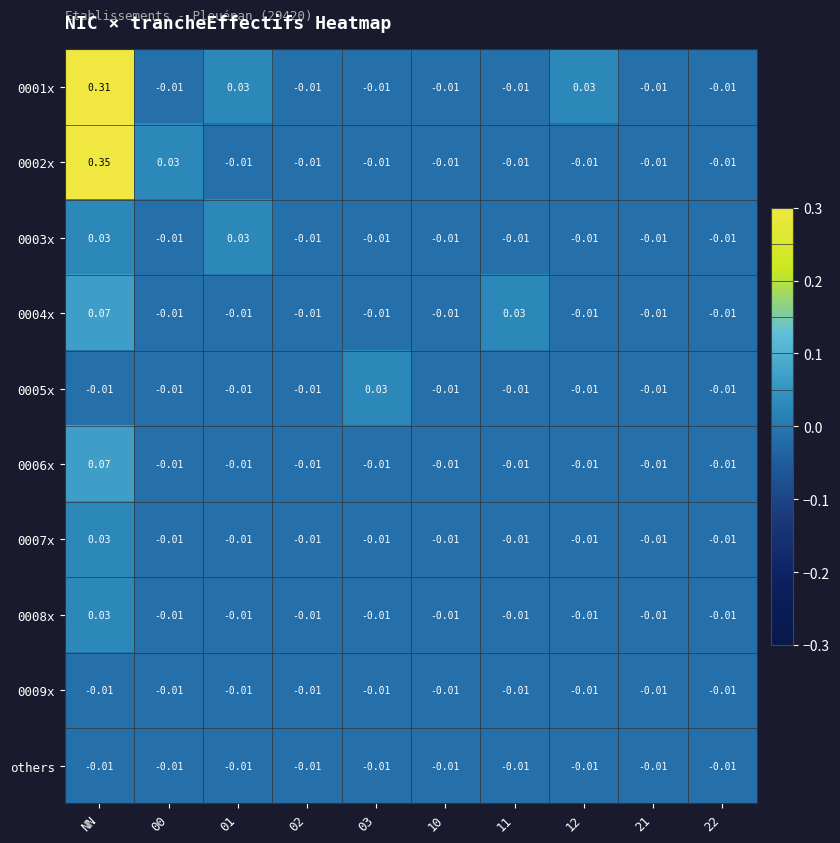

Which category has the highest value across all series?

NN